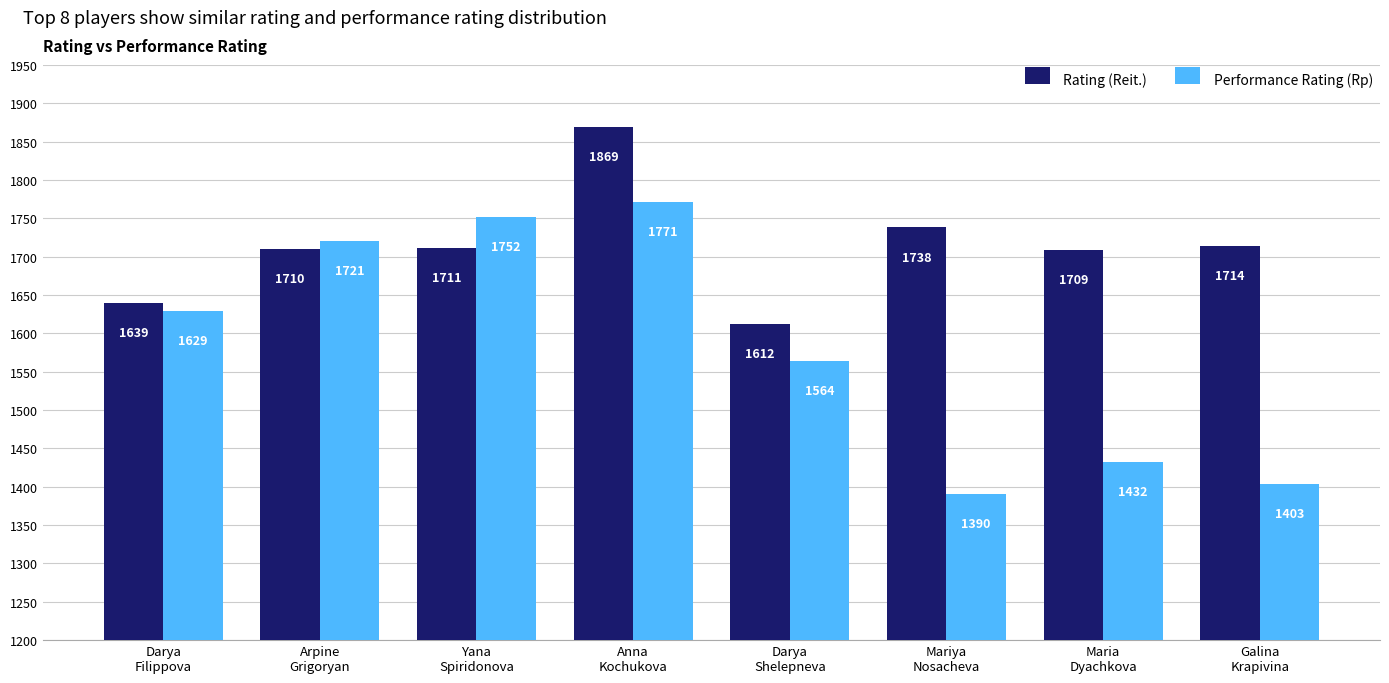

Which series has the largest total across all categories?

Rating (Reit.)